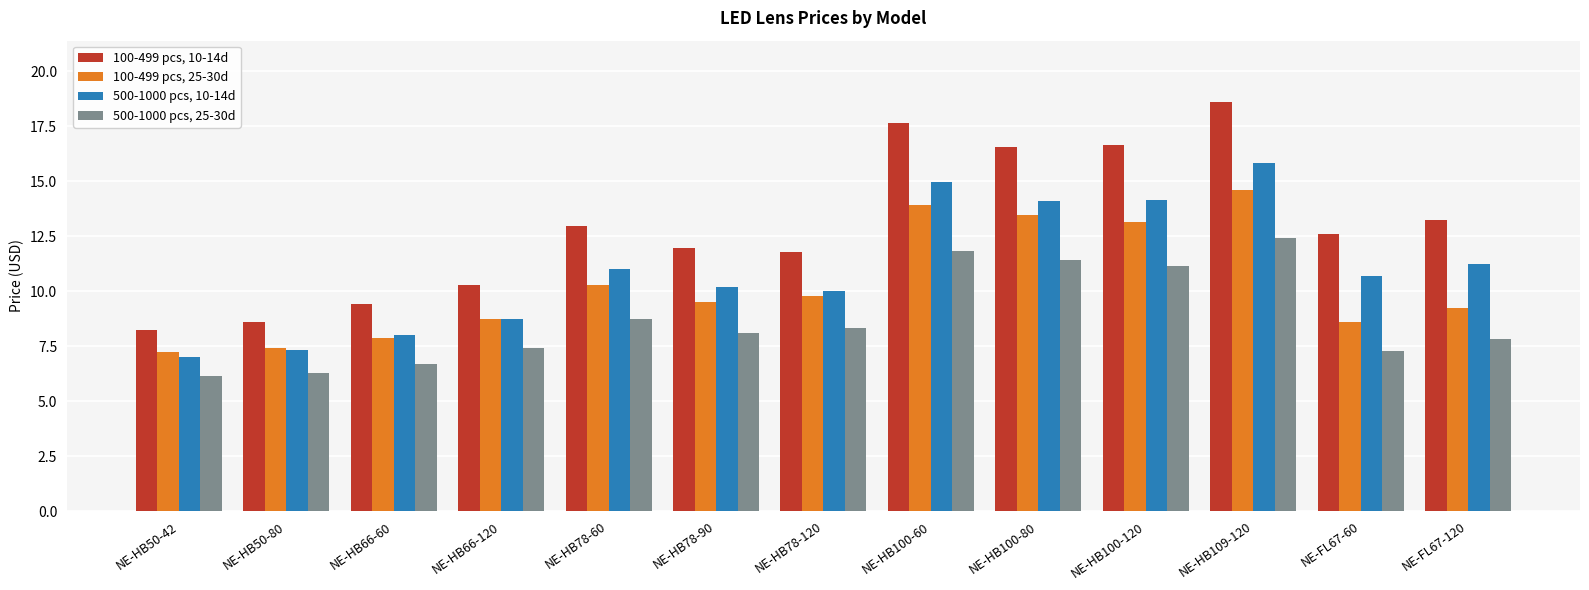

What is the sum of all 100-499 pcs, 25-30d values?

133.7